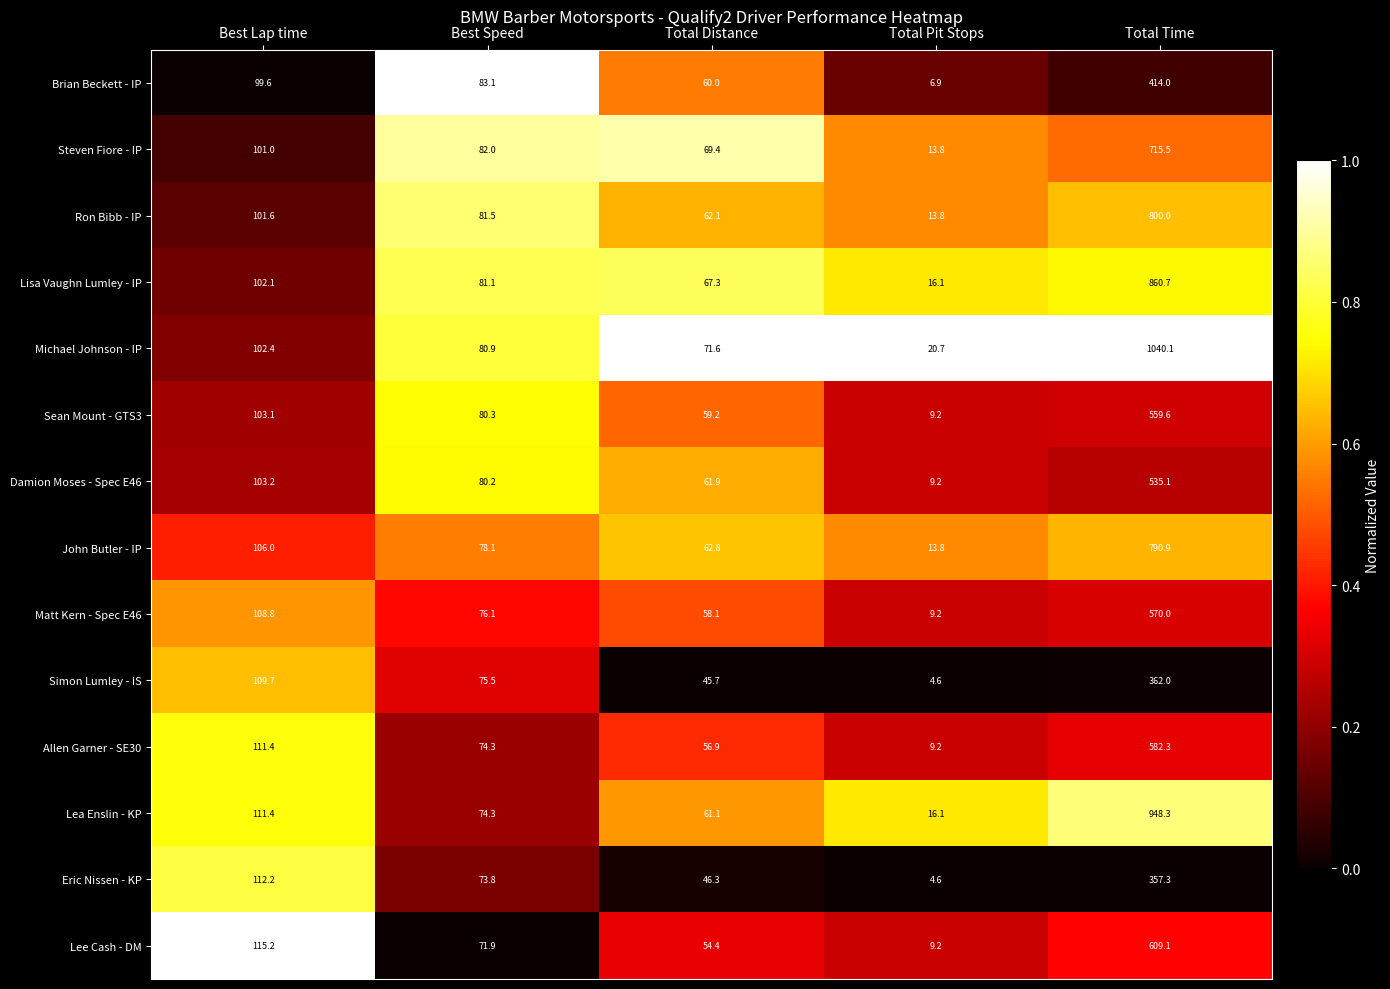

True or false: Lee Cash - DM has a value of 71.9 at Best Speed.

True